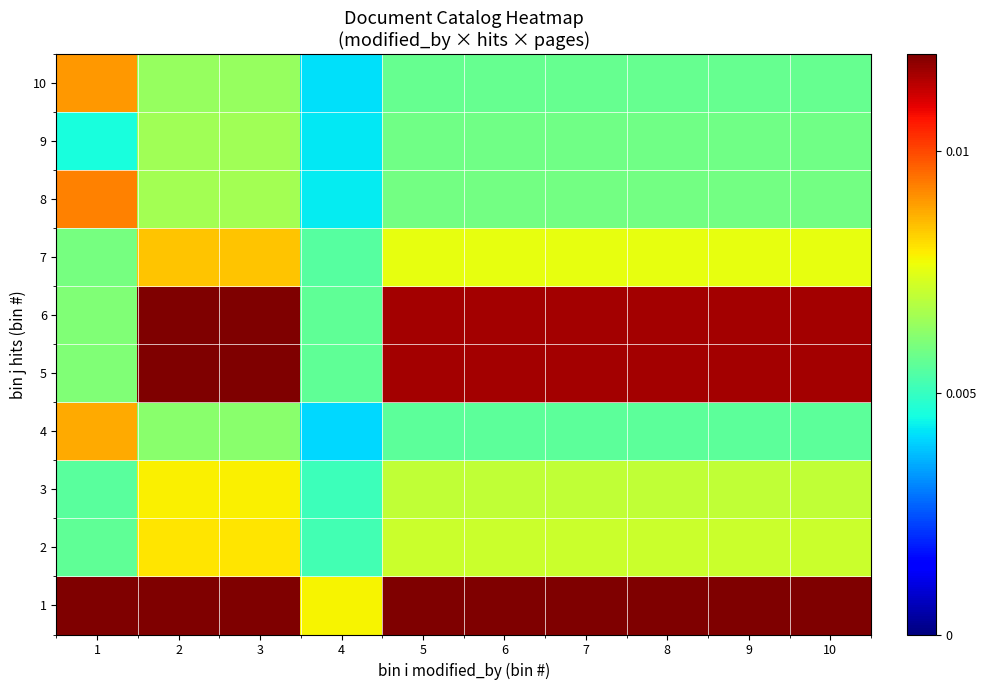

Rank the series at 4 from highest to lowest value.

1, 6, 5, 7, 2, 3, 8, 9, 10, 4